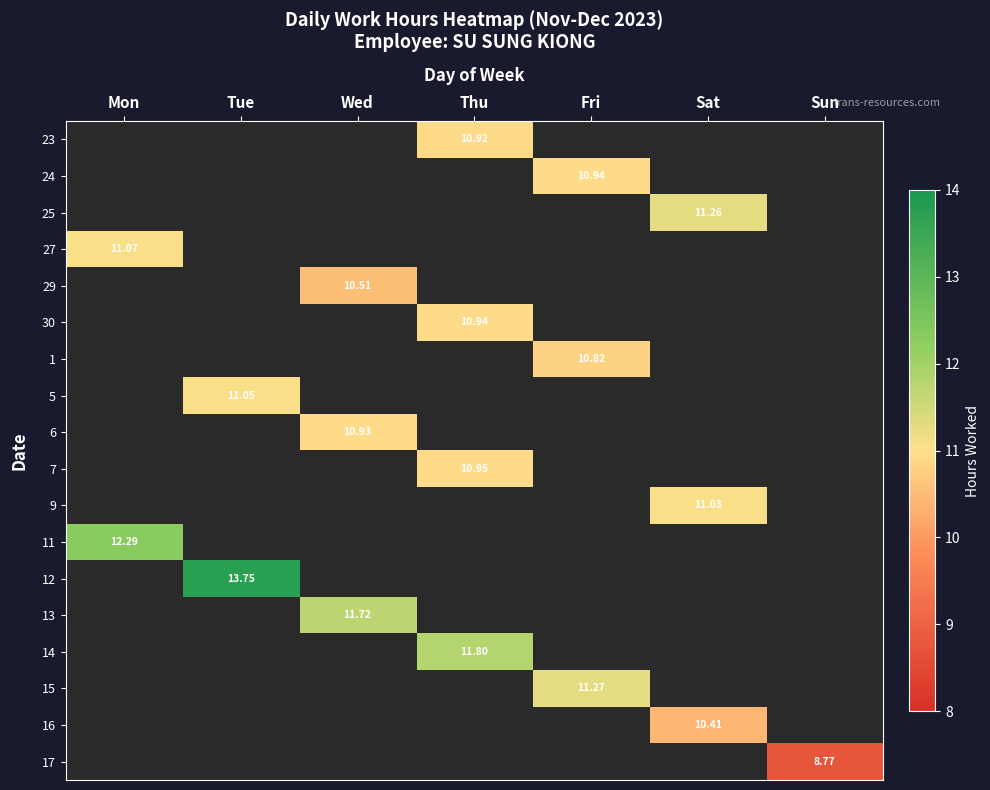

How many positive values does the 15 series have?

1